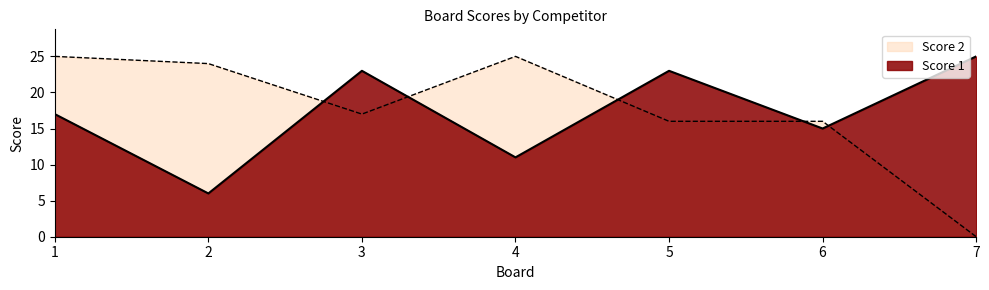

Is the value of Score 2 at 6 greater than the value of Score 1 at 5?

No